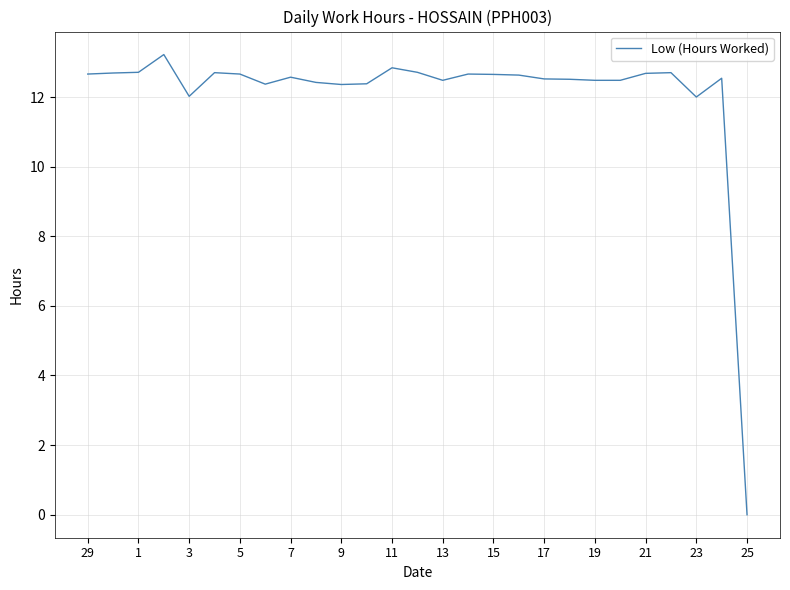

What is the difference between the maximum and minimum values?

13.2